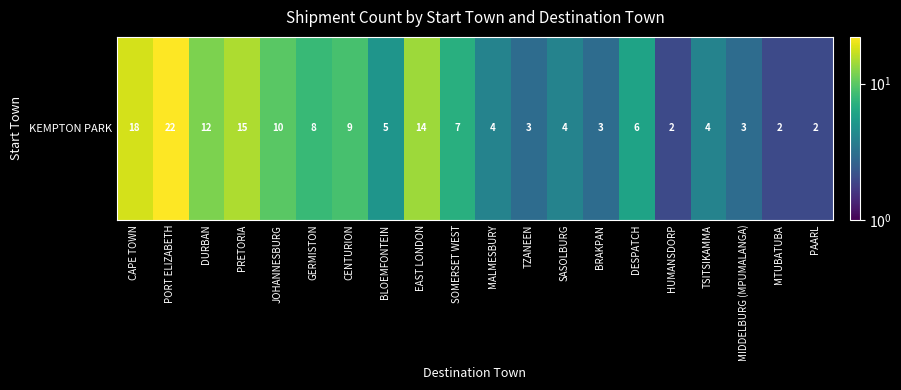

What is the difference between the maximum and minimum values?

20